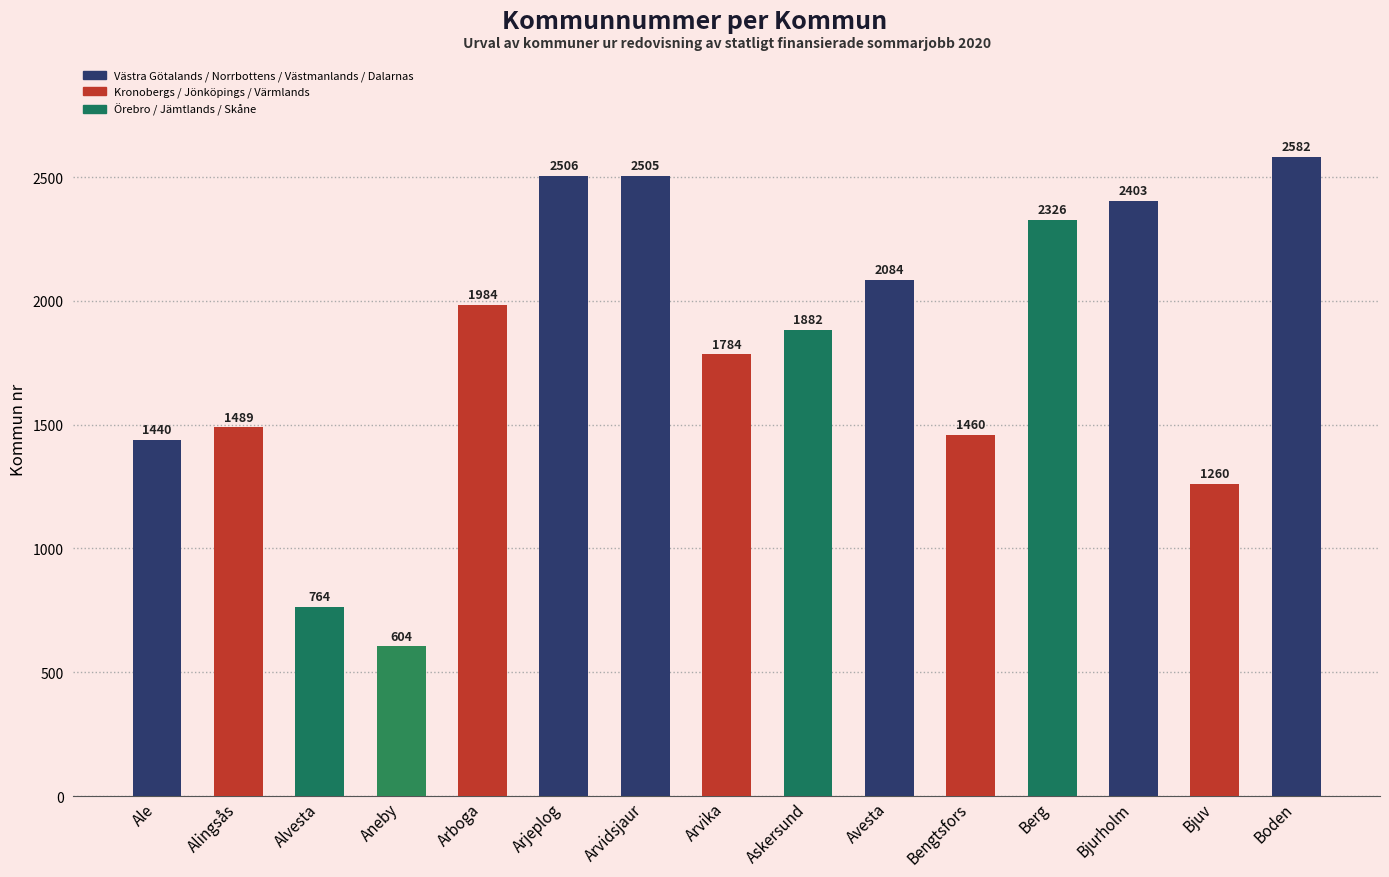

How many values are below 1882?

7